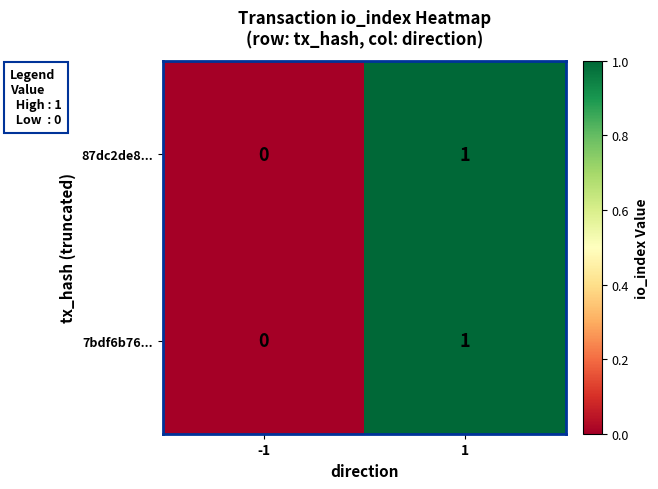

Rank the categories by 87dc2de8... value from lowest to highest.

-1, 1